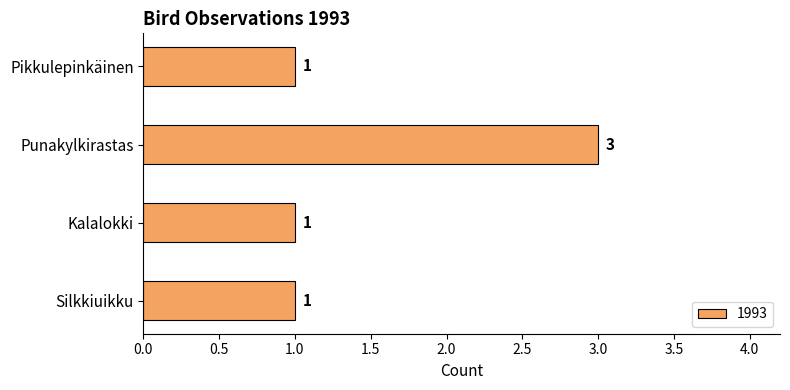

Between Punakylkirastas and Kalalokki, which is larger?

Punakylkirastas